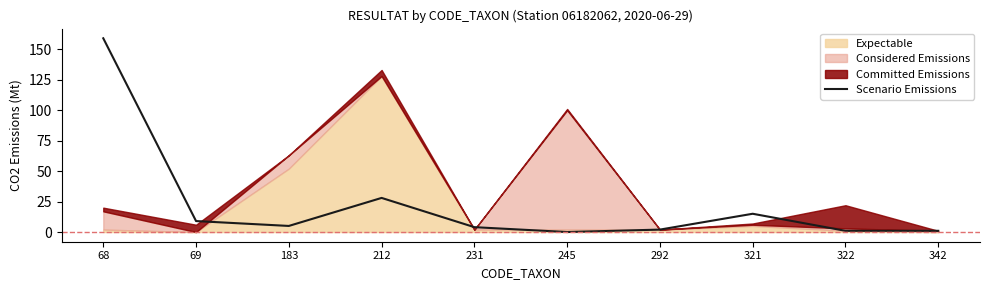

At which label is Scenario Emissions closest to 79?

212